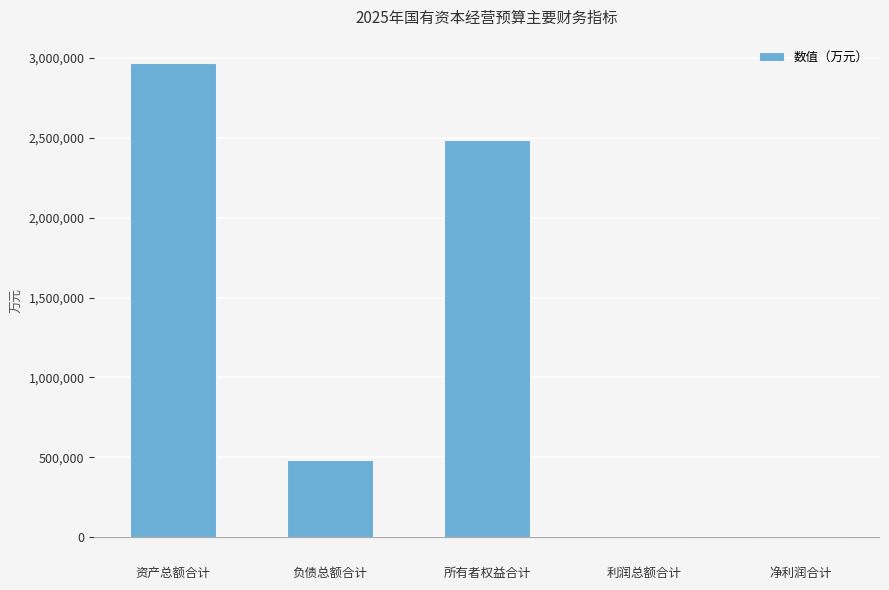

Which has a higher value, 所有者权益合计 or 利润总额合计?

所有者权益合计